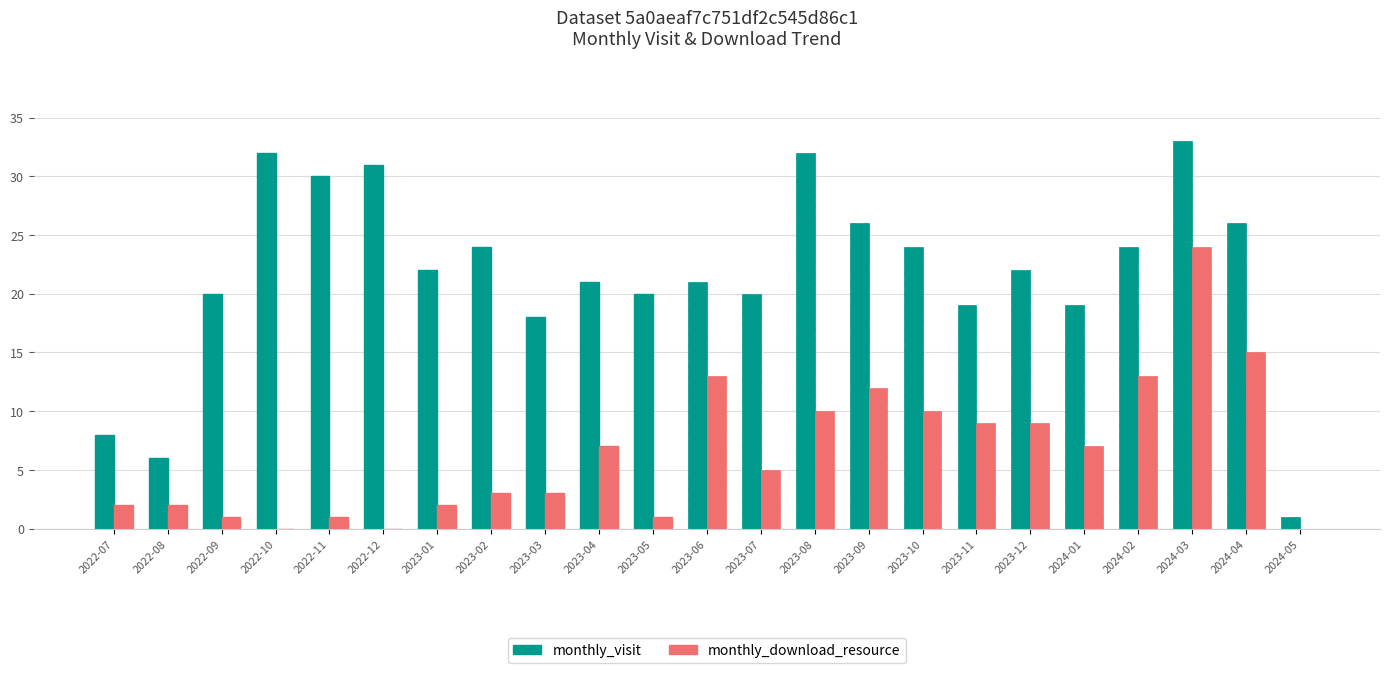

The value of monthly_visit at 2023-10 is 24. True or false?

True